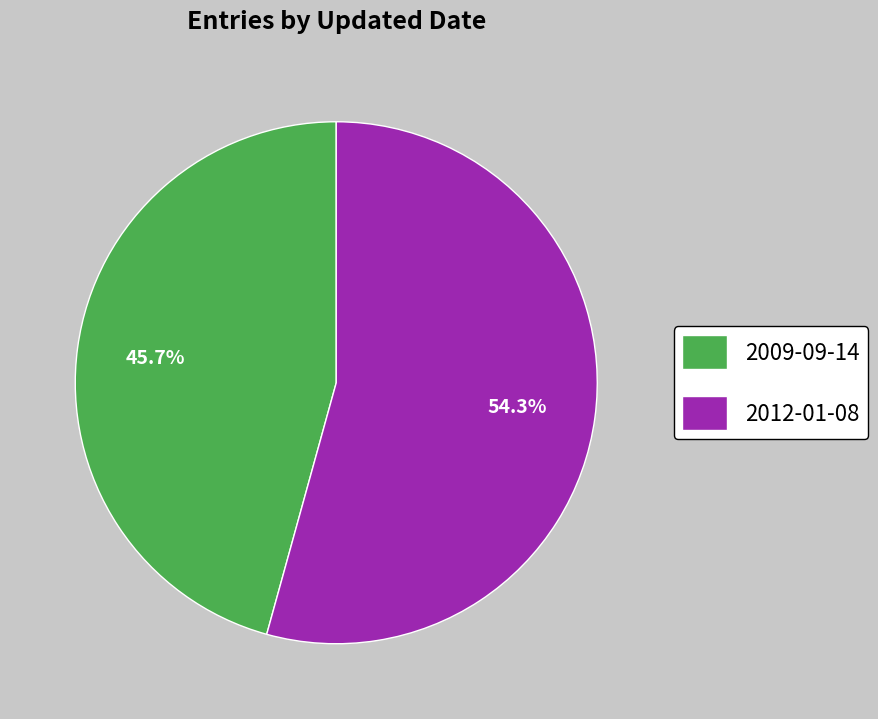

Between 2009-09-14 and 2012-01-08, which is larger?

2012-01-08